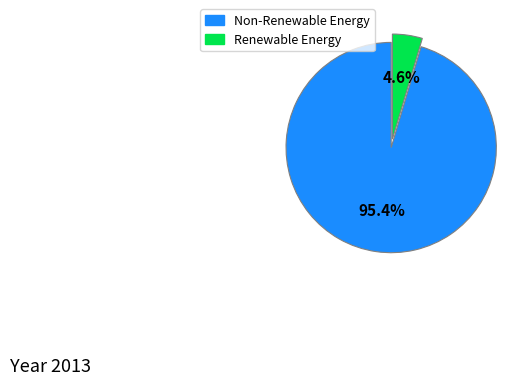

Is there a majority slice in this chart?

Yes